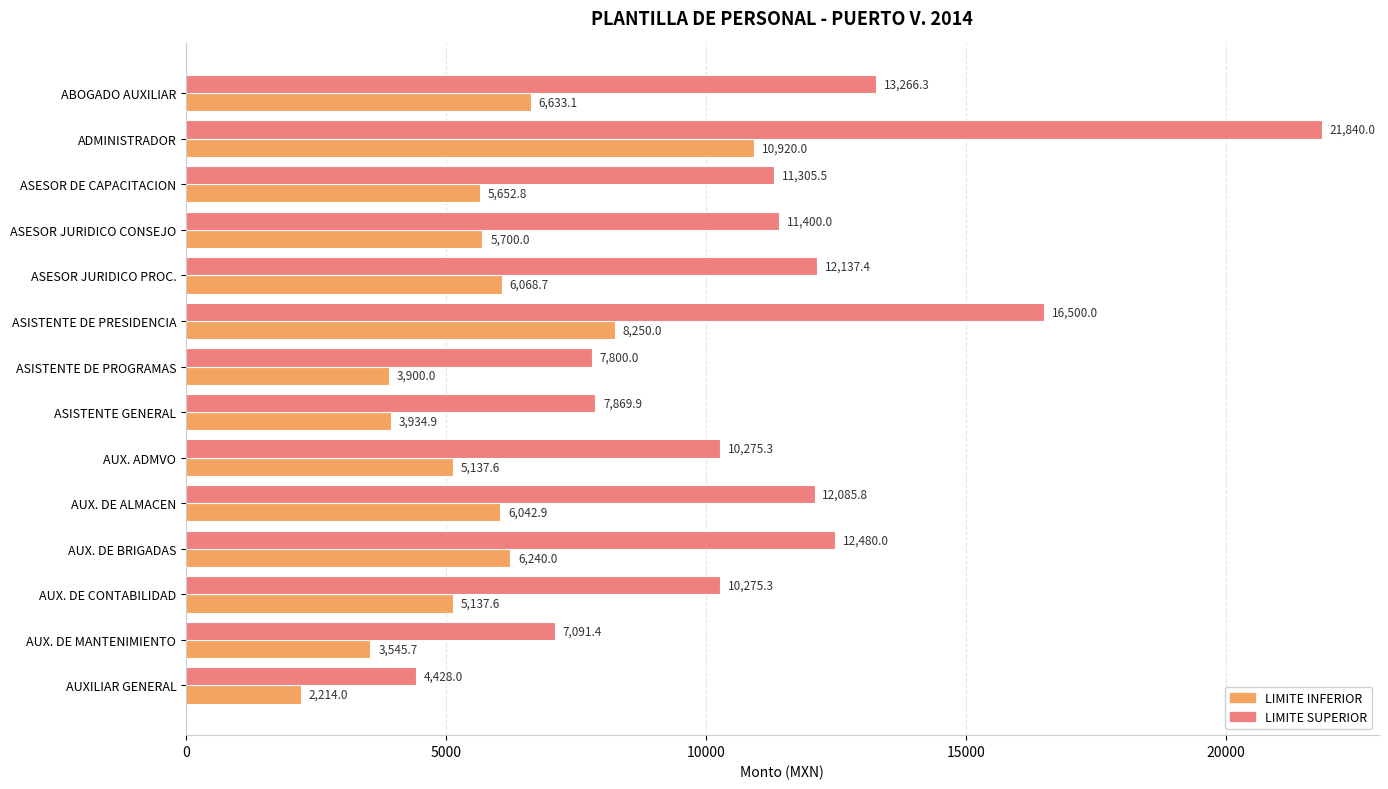

What is the average value of the LIMITE SUPERIOR series?

11339.6